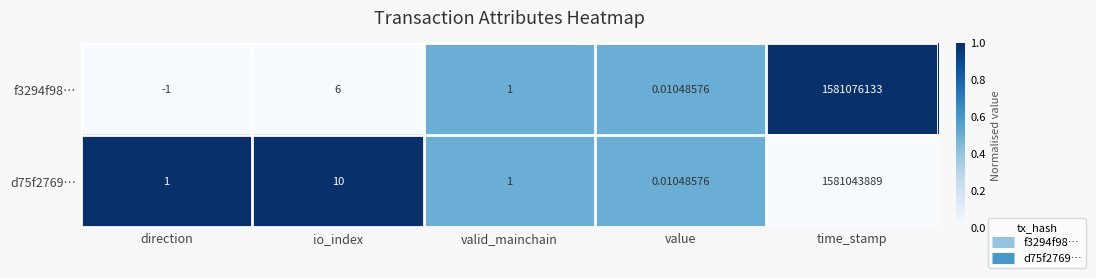

Which category has the lowest value in the d75f2769… series?

value